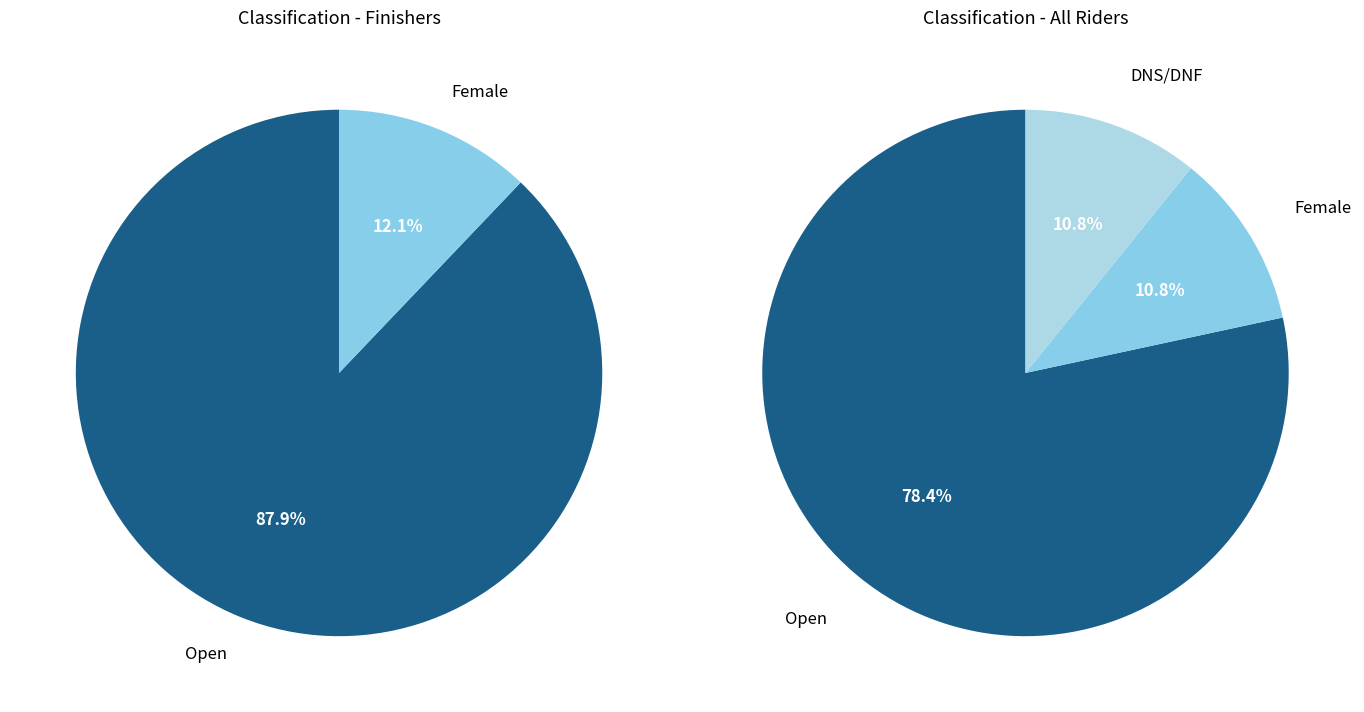

What is the total percentage of DNS/DNF and Open?

89.2%